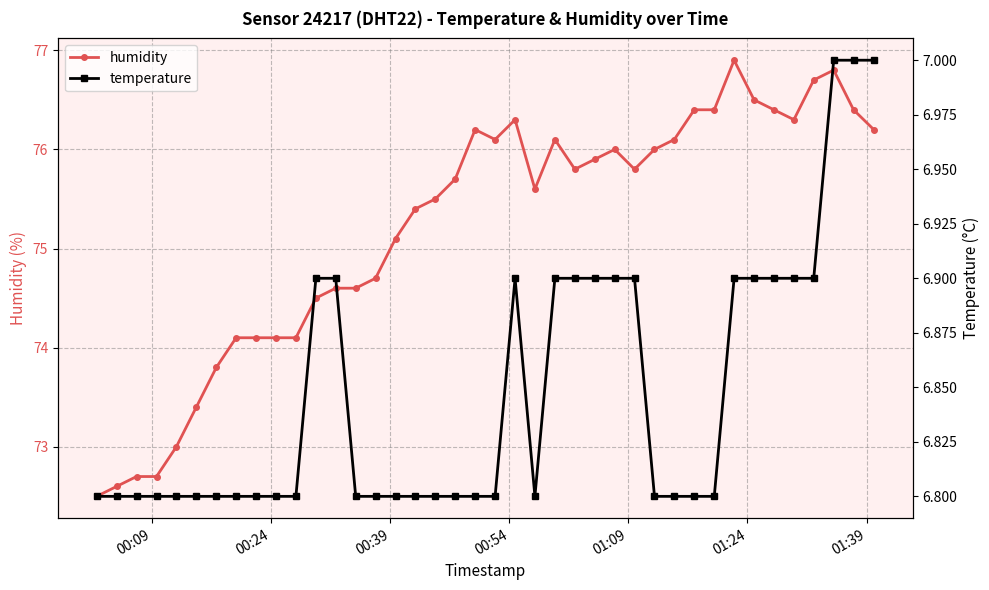

What is the value of the humidity point at the 39th from the left?

76.4